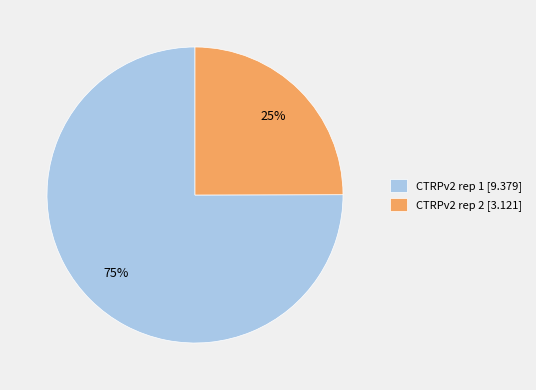

To the nearest percent, what percentage of the pie is CTRPv2 rep 1?

75%